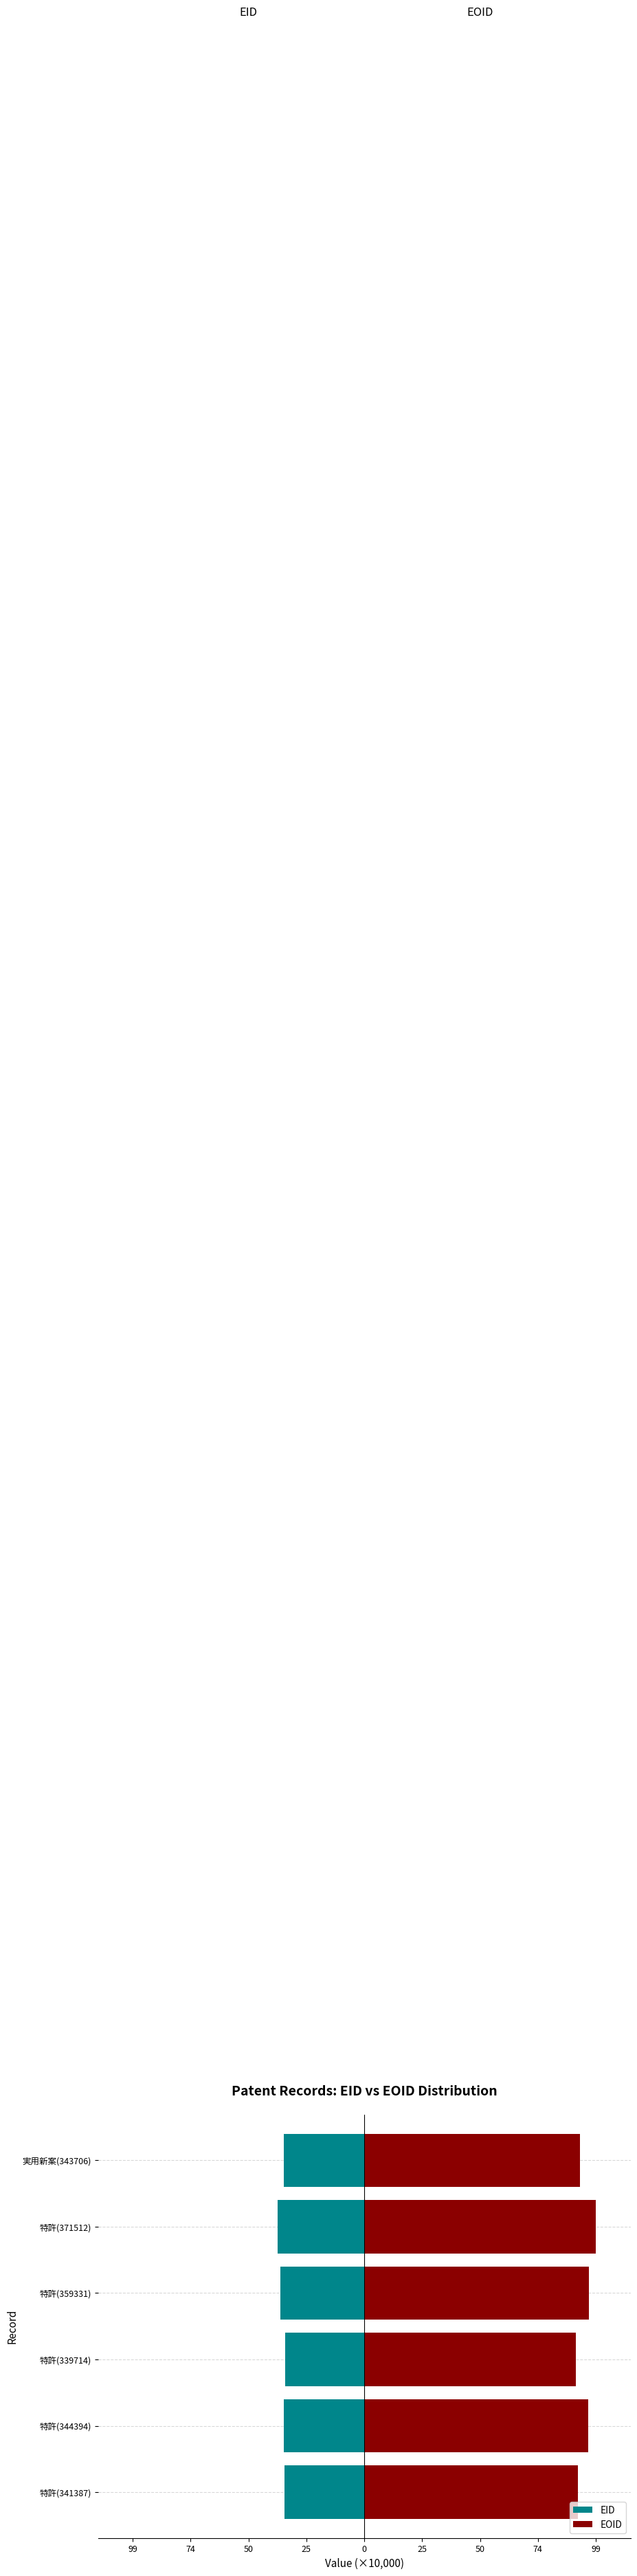

Are the bars grouped side by side (vs. stacked)?

Yes